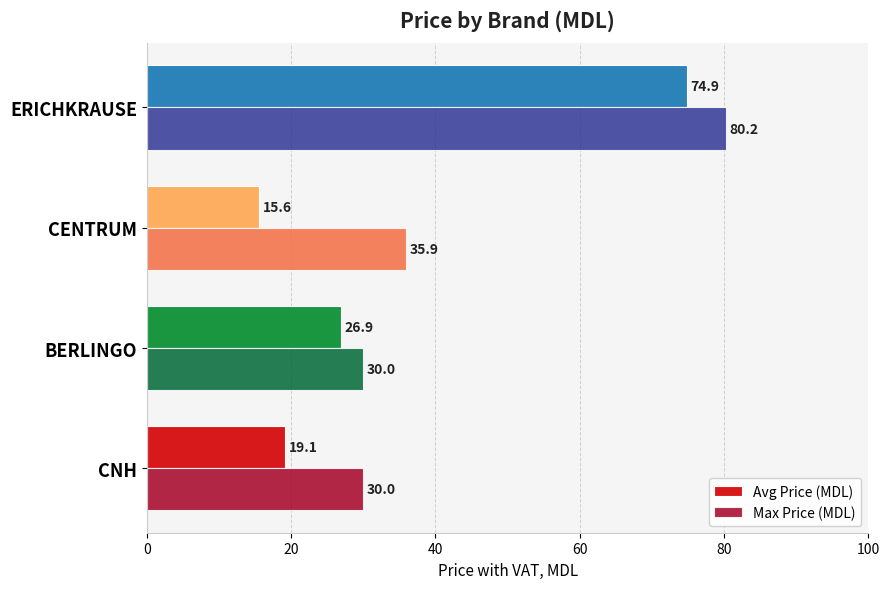

At which label does Avg Price (MDL) reach its peak?

ERICHKRAUSE